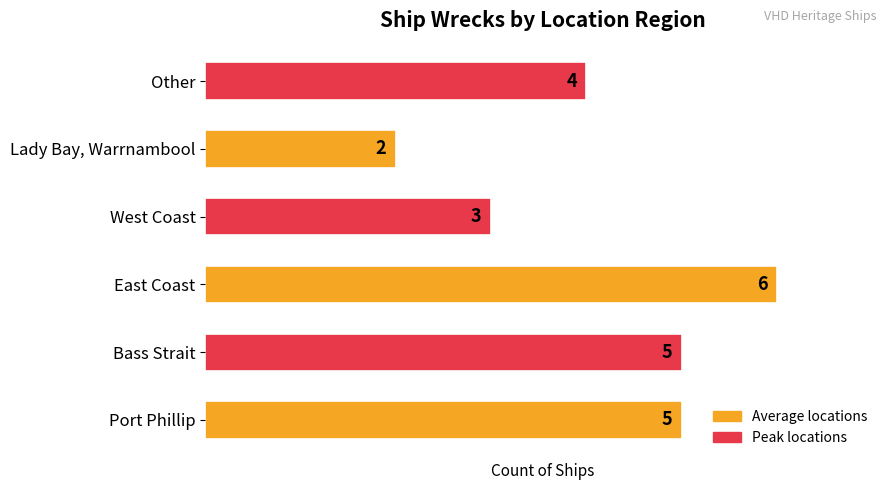

Is it true that the value at Port Phillip is 5?

True